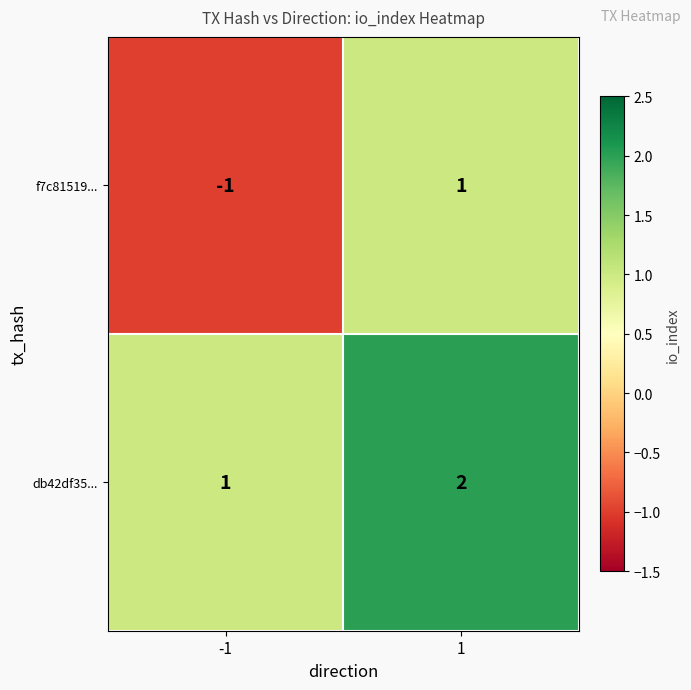

What is the sum of all db42df35... values?

3